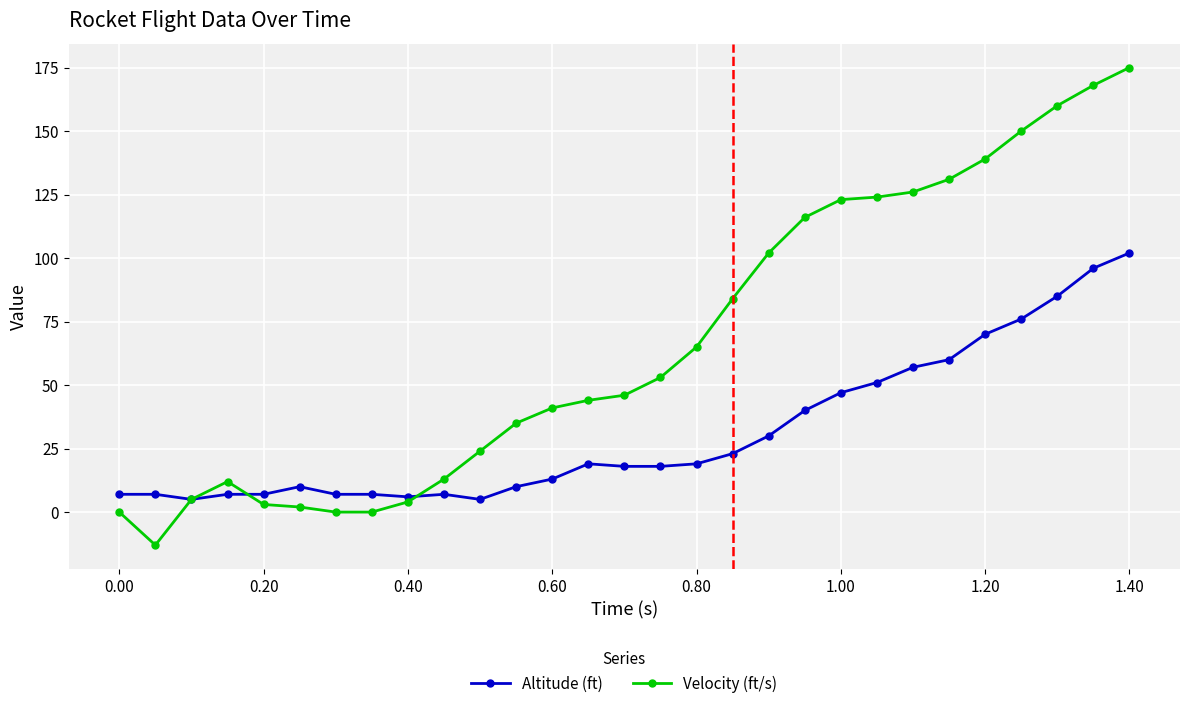

At how many categories does at least one series exceed 80?

12